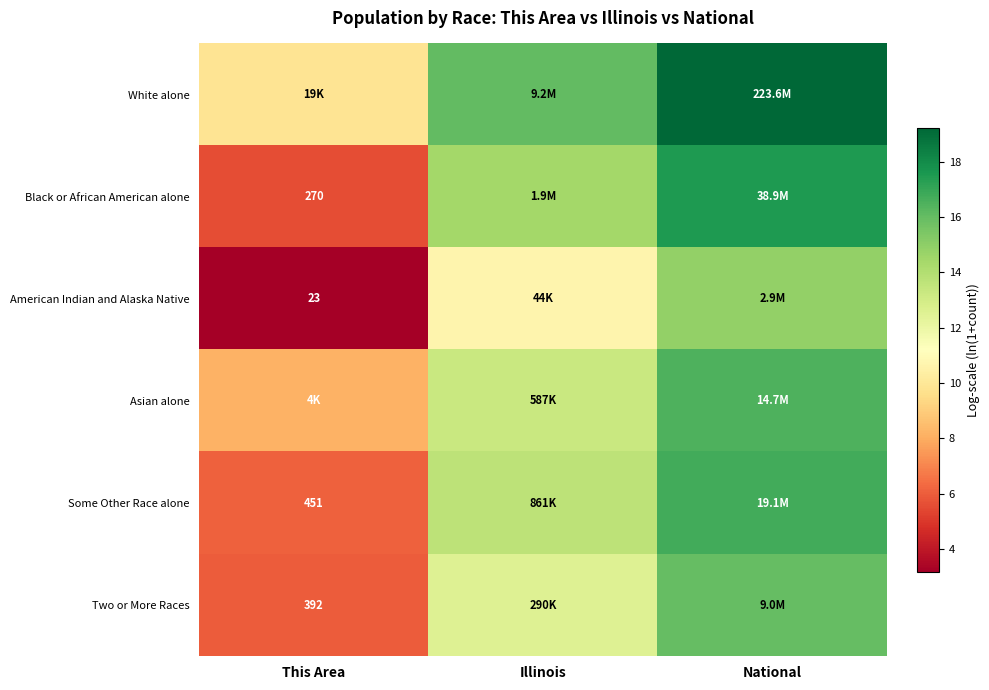

Which series has the largest total across all categories?

White alone